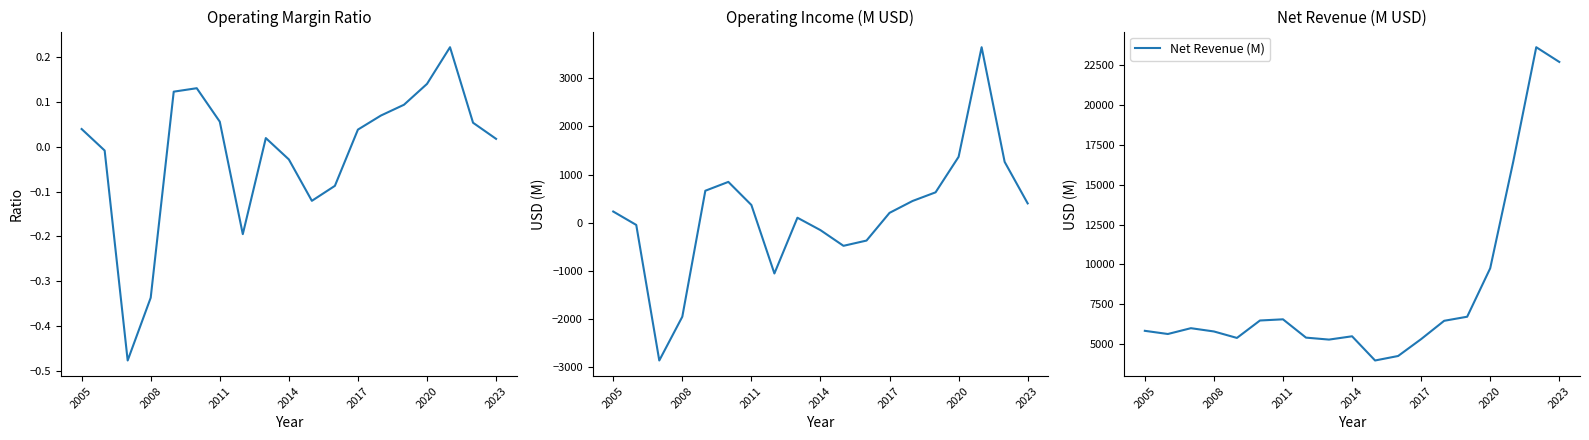

How many interior local peaks does the Net Revenue (M) series have?

4